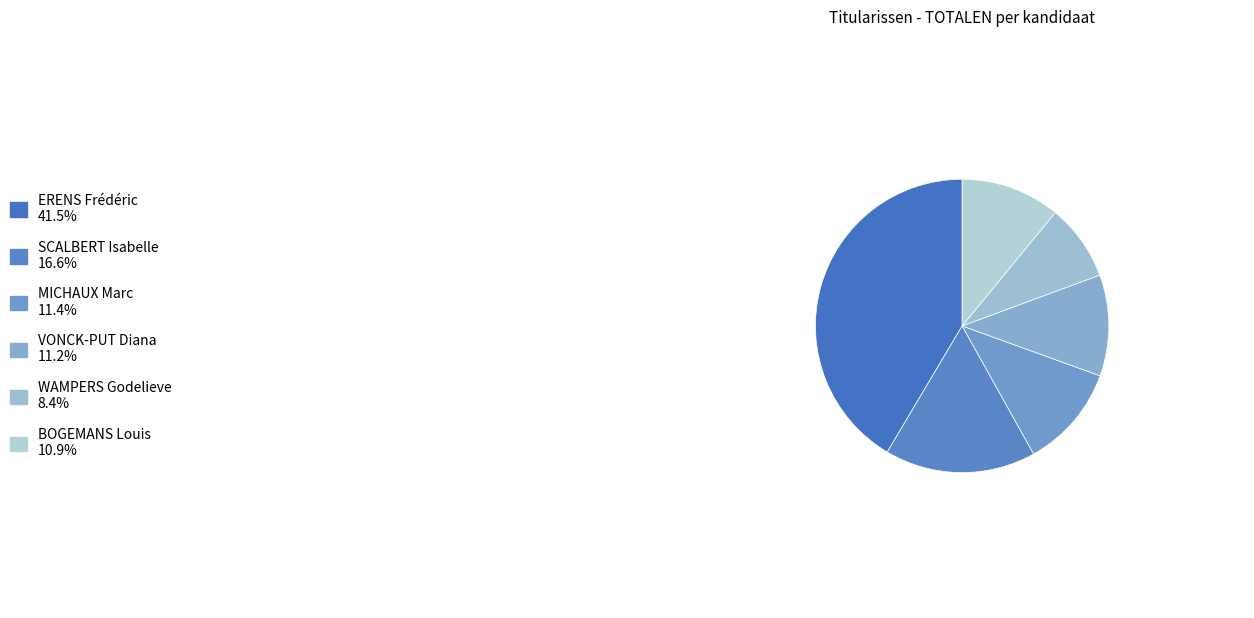

Approximately how many times larger is the value at BOGEMANS Louis compared to VONCK-PUT Diana?

1.0